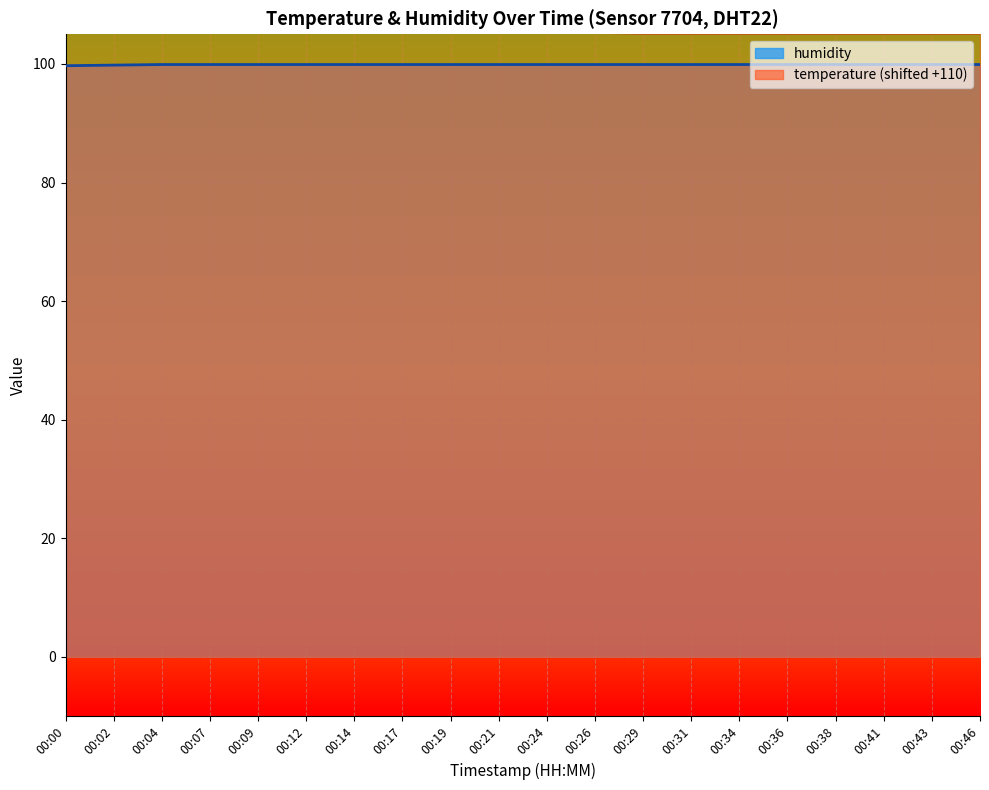

Reading left to right, what are all the values shown in this chart?

00:00=99.7	00:02=99.8	00:04=99.9	00:07=99.9	00:09=99.9	00:12=99.9	00:14=99.9	00:17=99.9	00:19=99.9	00:21=99.9	00:24=99.9	00:26=99.9	00:29=99.9	00:31=99.9	00:34=99.9	00:36=99.9	00:38=99.9	00:41=99.9	00:43=99.9	00:46=99.9